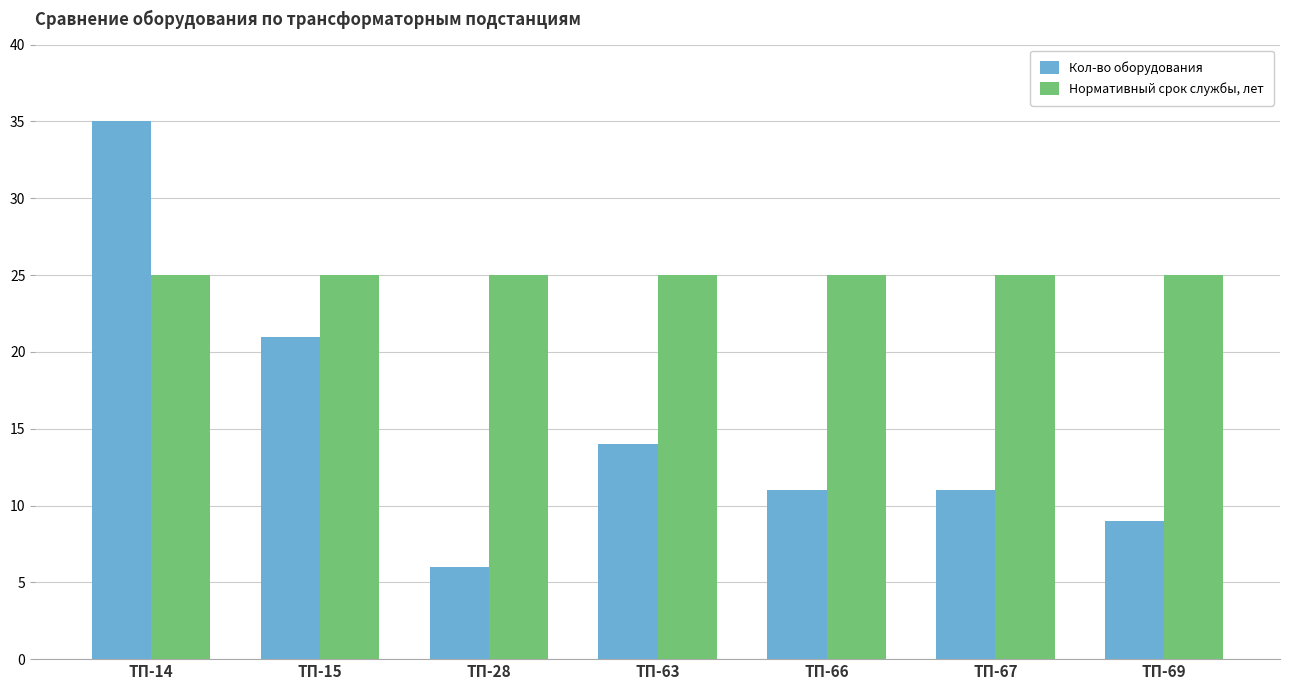

What are all the series names shown in the legend?

Кол-во оборудования, Нормативный срок службы, лет